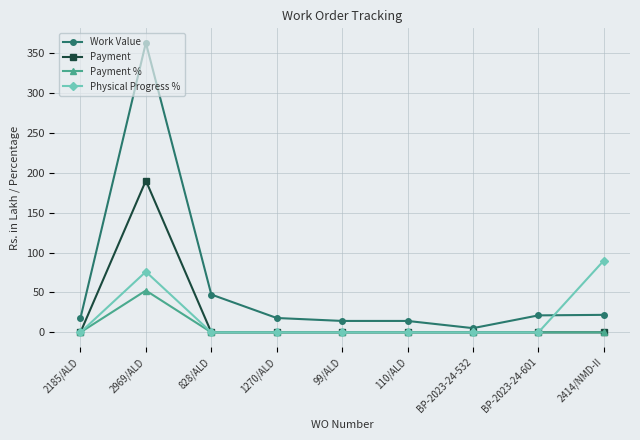

In Payment %, how many points are higher than both neighbors (excluding endpoints)?

1